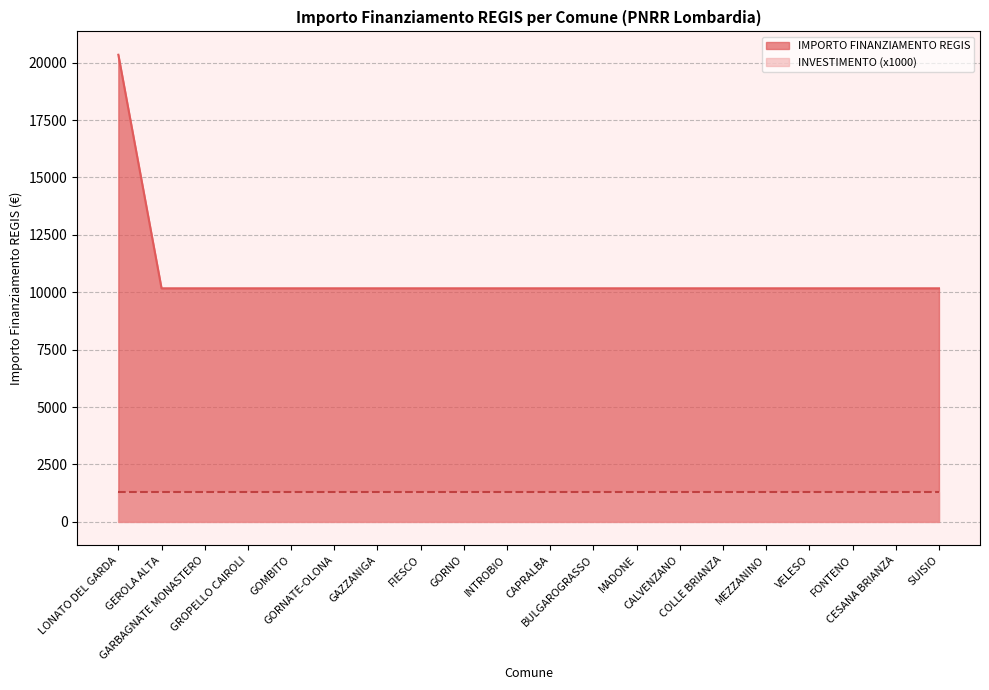

Reading left to right, what are all the values shown in this chart?

LONATO DEL GARDA=20344	GEROLA ALTA=10172	GARBAGNATE MONASTERO=10172	GROPELLO CAIROLI=10172	GOMBITO=10172	GORNATE-OLONA=10172	GAZZANIGA=10172	FIESCO=10172	GORNO=10172	INTROBIO=10172	CAPRALBA=10172	BULGAROGRASSO=10172	MADONE=10172	CALVENZANO=10172	COLLE BRIANZA=10172	MEZZANINO=10172	VELESO=10172	FONTENO=10172	CESANA BRIANZA=10172	SUISIO=10172